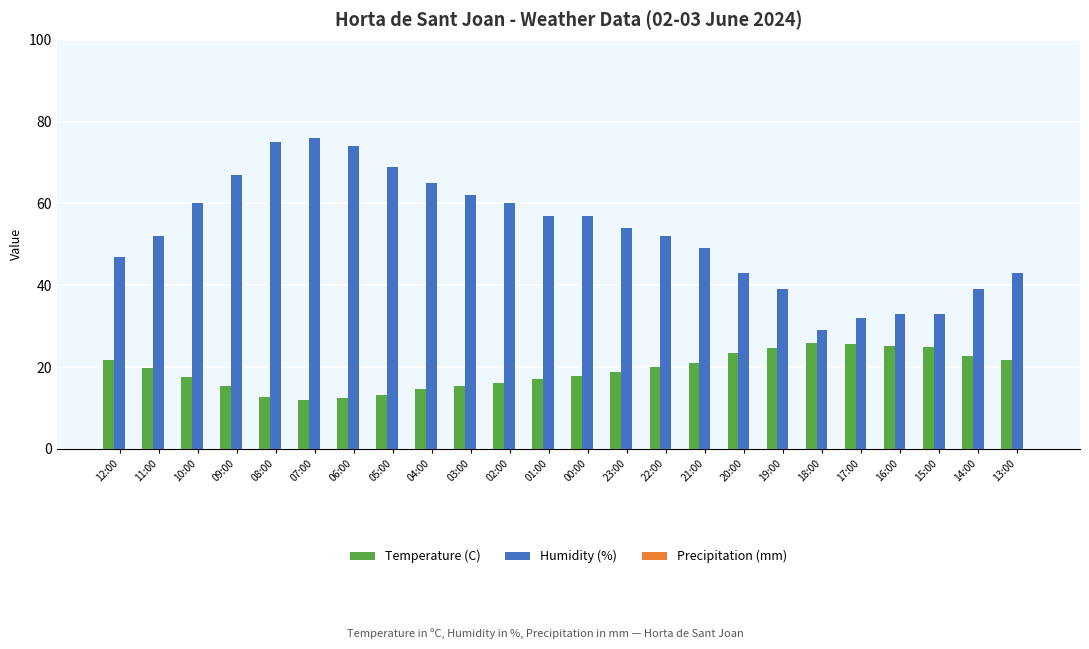

Which series has the largest range (max minus min)?

Humidity (%)